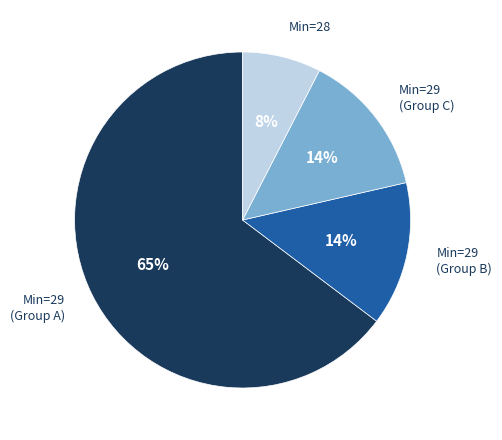

Combined, do Min=29 (Group C) and Min=29 (Group B) account for over 50%?

No